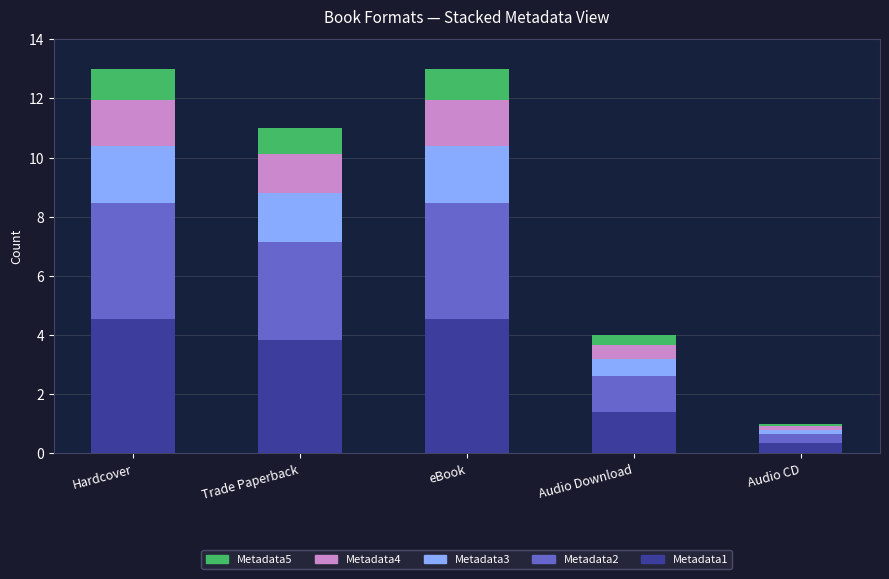

How many bars are there in total?

5